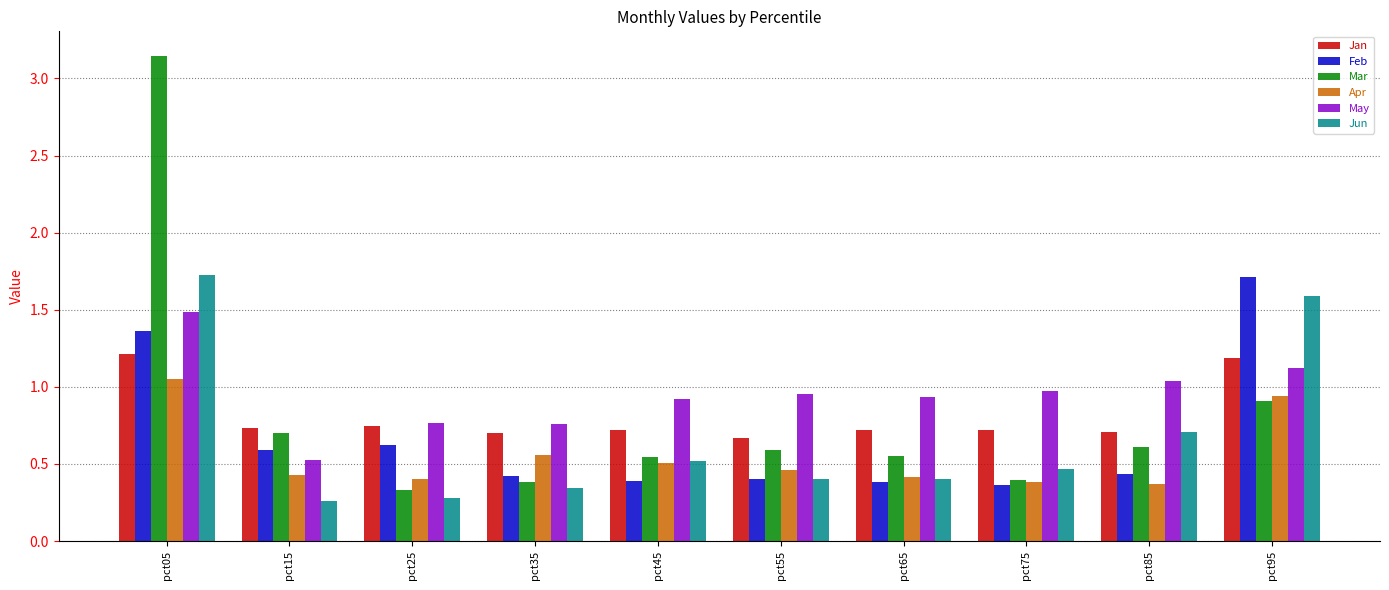

Does the chart contain any negative values?

No